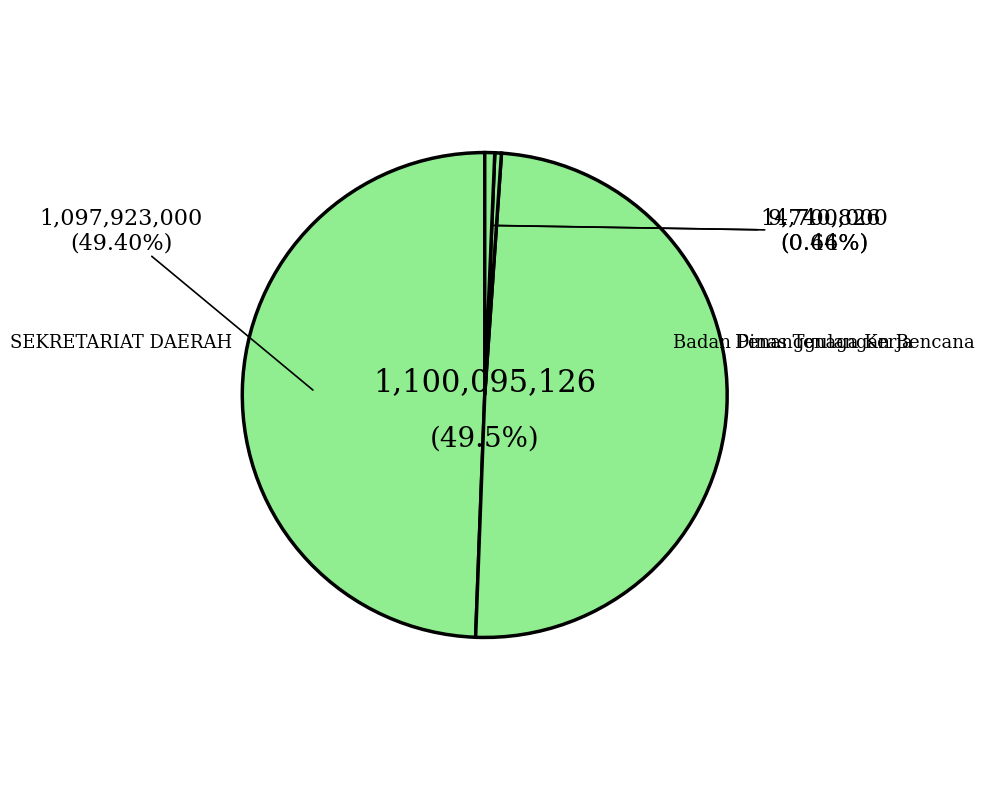

How many slices are in this pie chart?

4